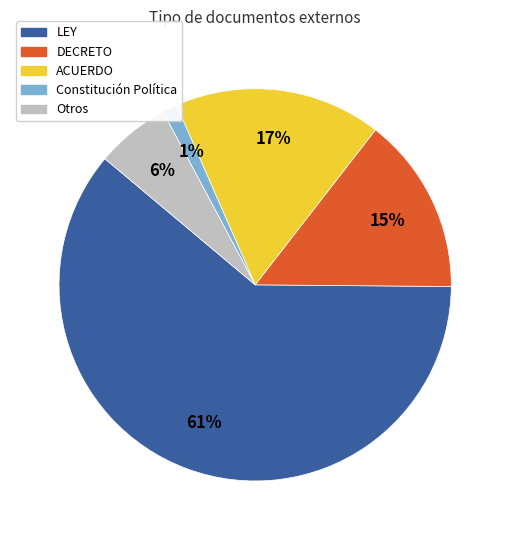

How many slices are in this pie chart?

5